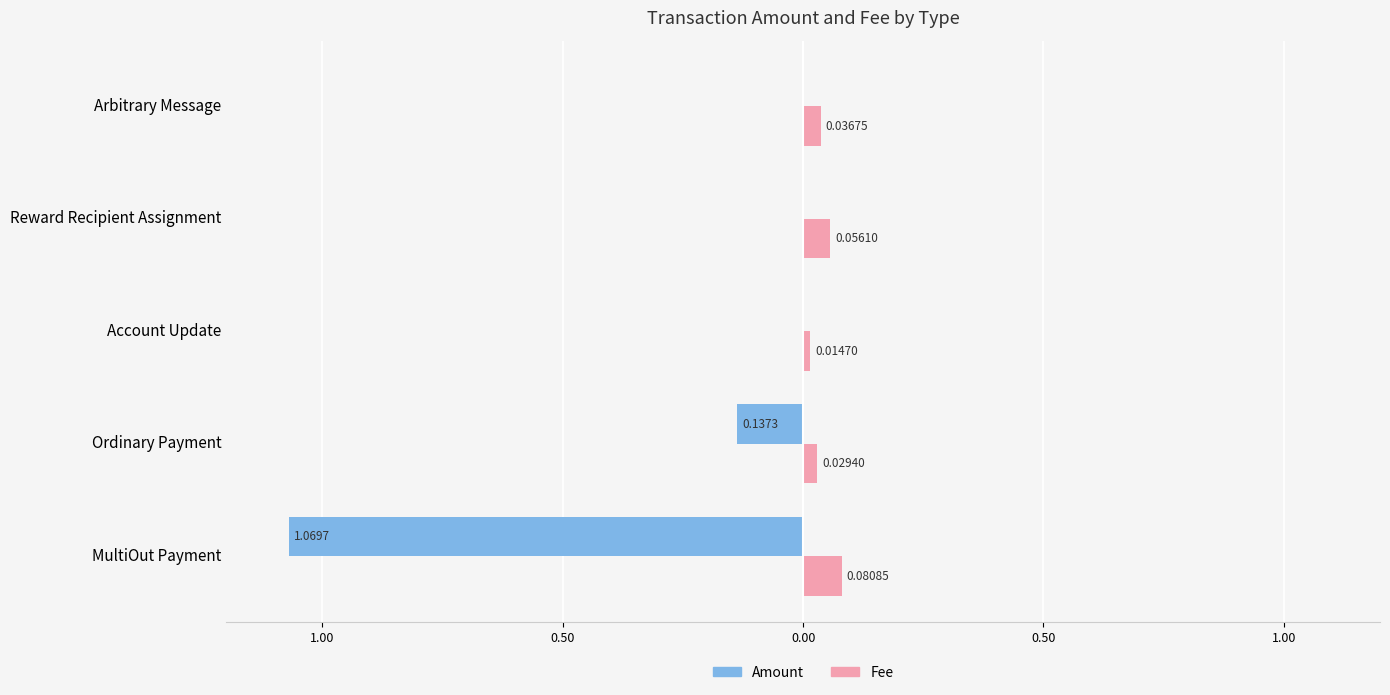

Reading left to right, extract all data points from this chart.

Amount: -1.1	-0.1	0.0	0.0	0.0
Fee: 0.1	0.0	0.0	0.1	0.0